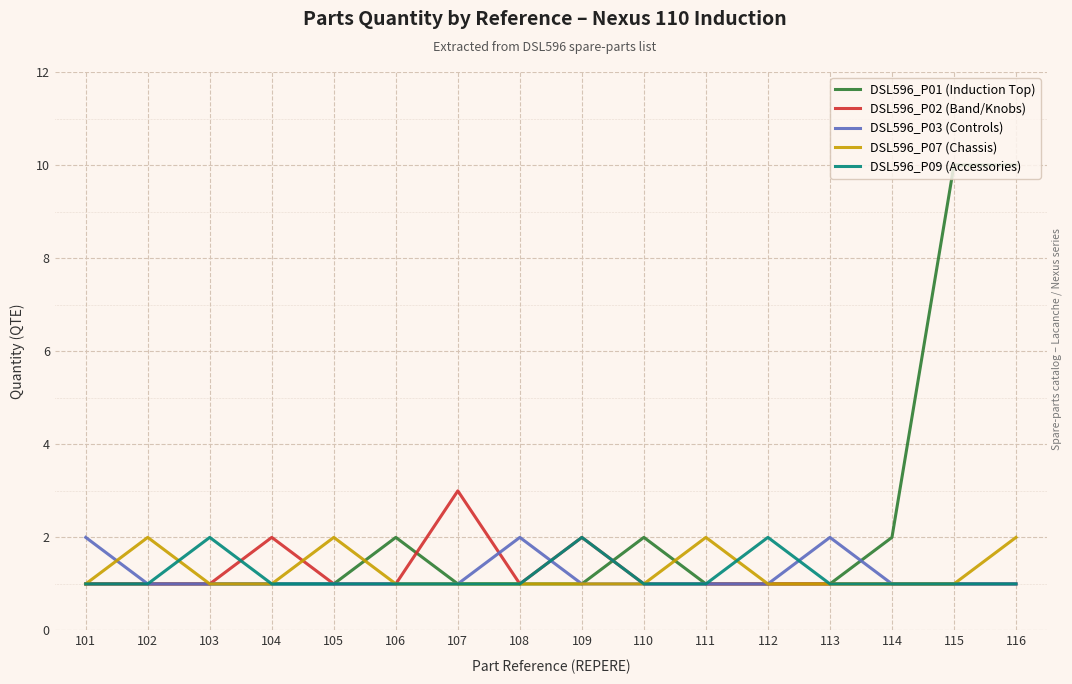

What is the greatest value displayed?

10